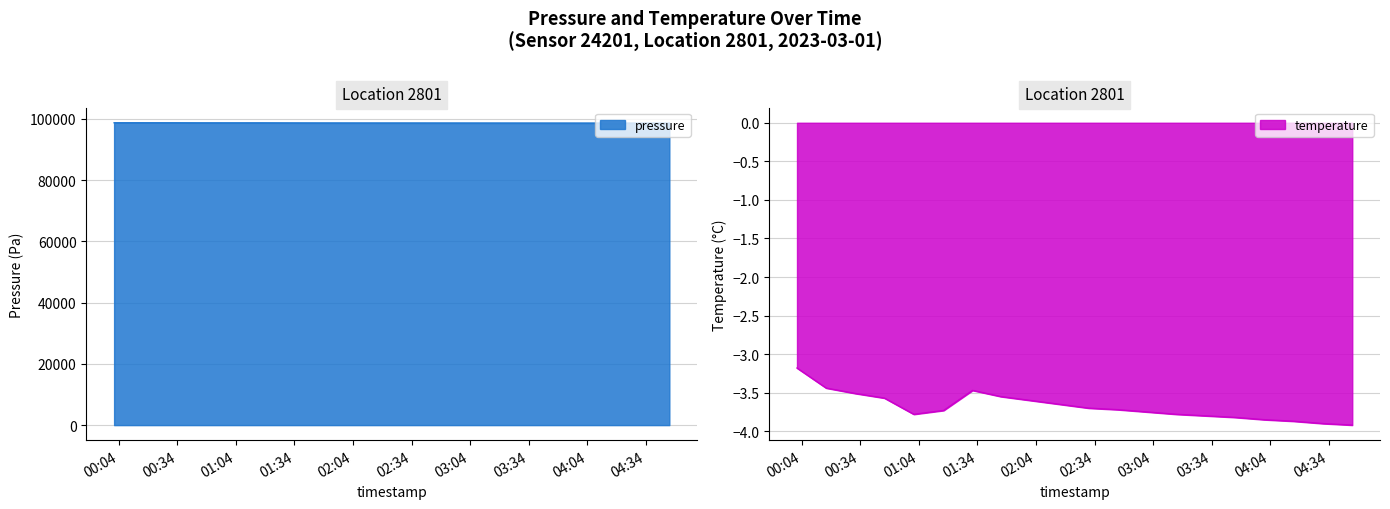

How many interior local valleys does the pressure series have?

1